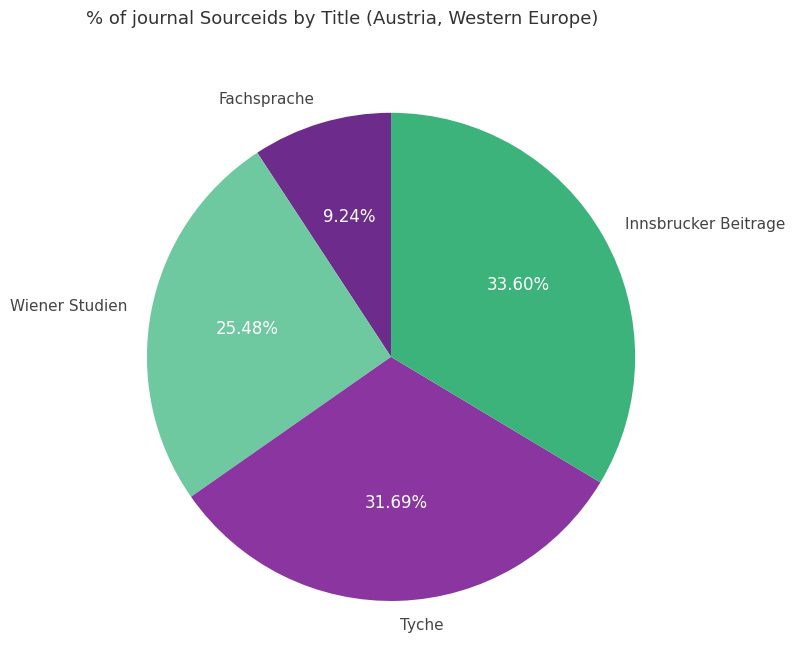

Combined, what portion of the pie is Fachsprache and Innsbrucker Beitrage?

42.8%